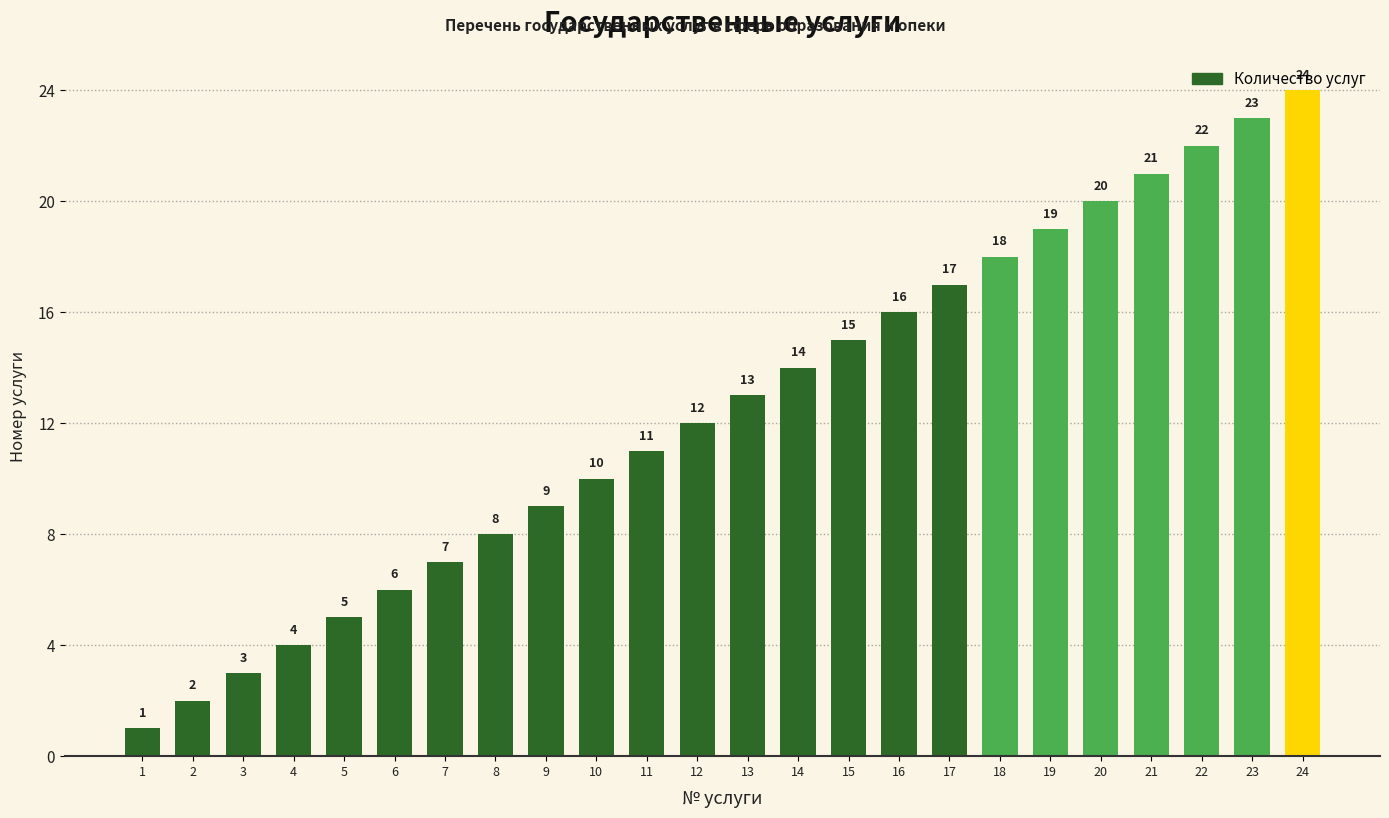

What is the difference between the maximum and second lowest values?

22